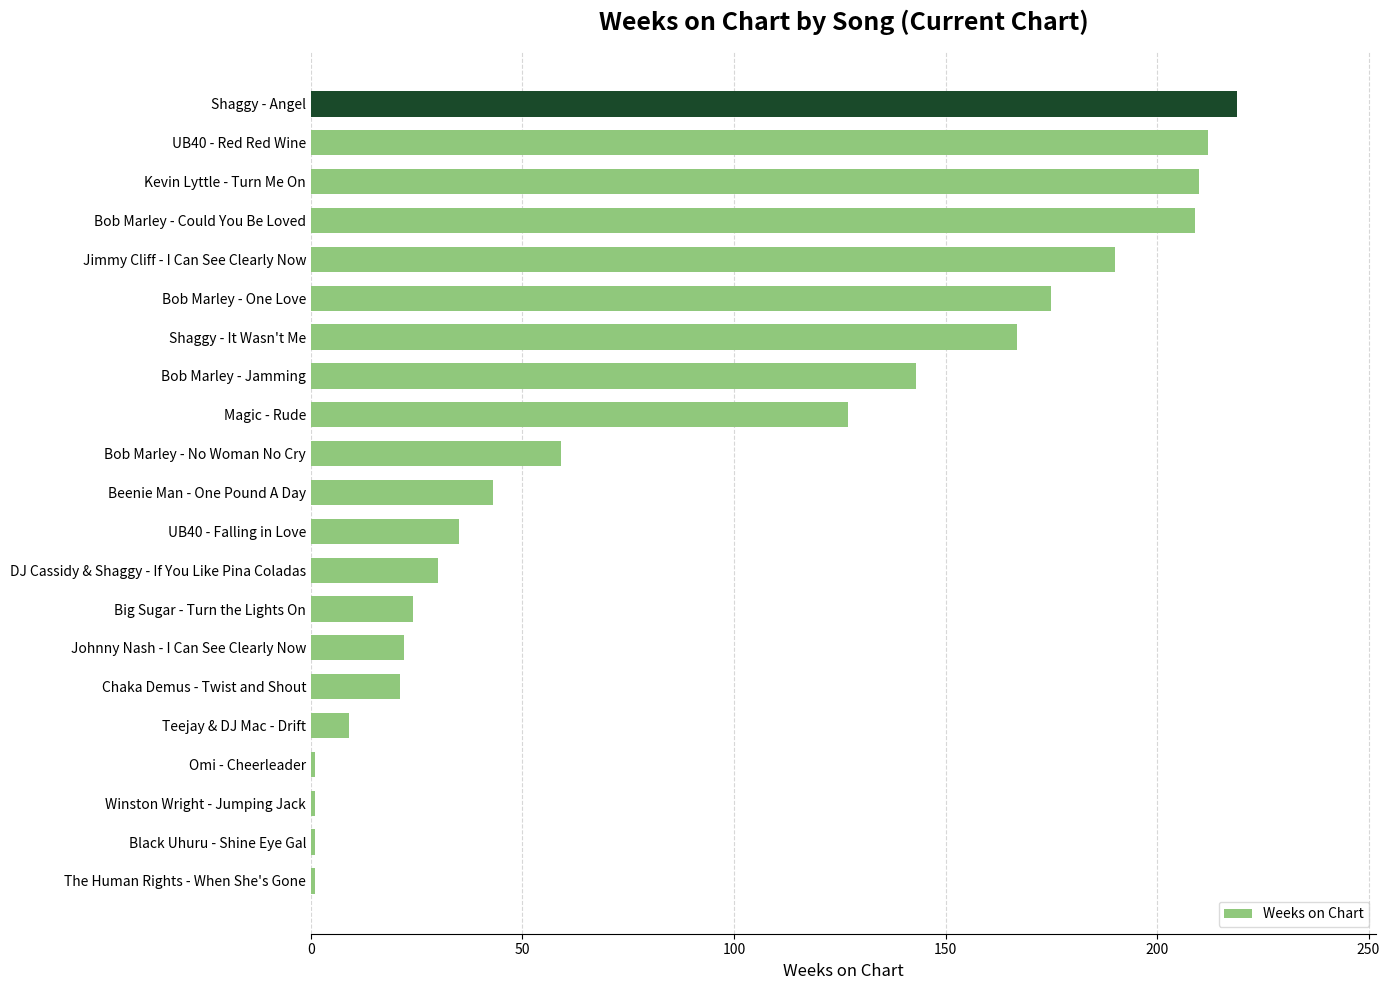

What is the difference between the second highest and second lowest values?

211